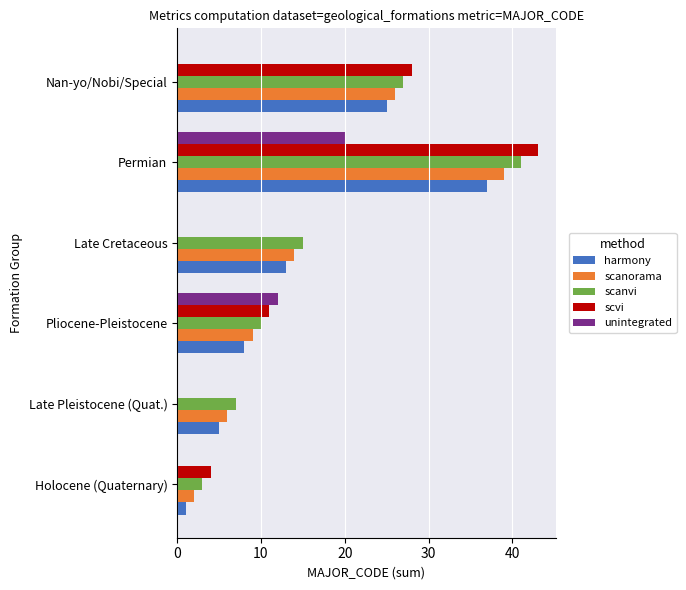

The unintegrated series shows 0 at Late Pleistocene (Quat.). True or false?

True